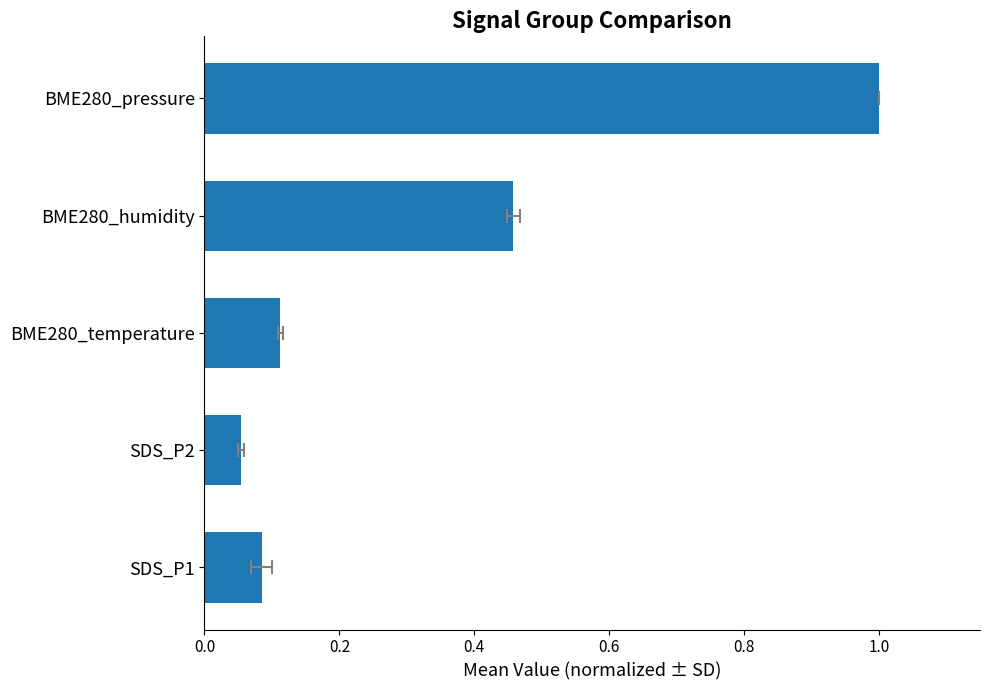

Are the bars horizontal?

Yes